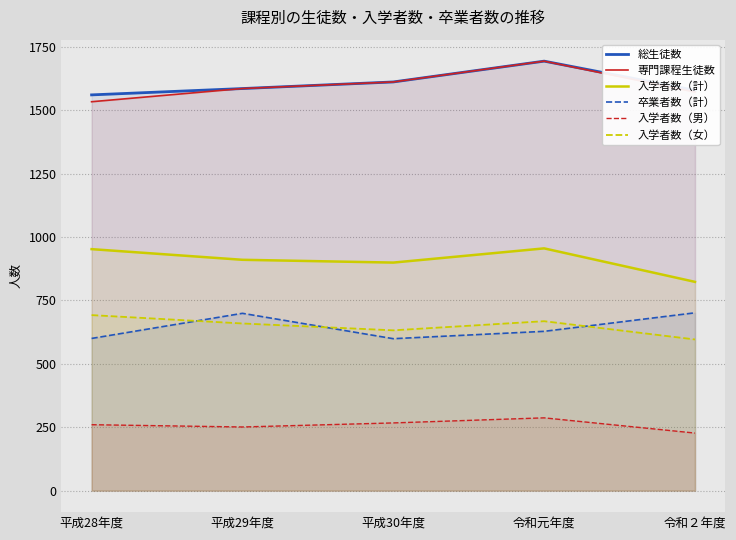

Is the value of 入学者数（女） at 平成29年度 greater than the value of 入学者数（計） at 平成30年度?

No